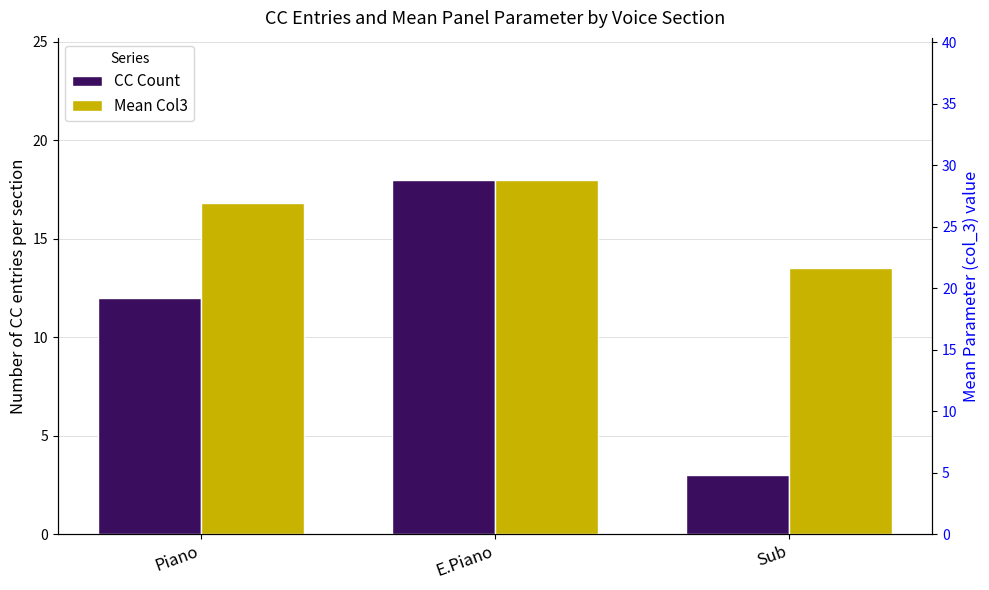

Count the number of categories in the chart.

3